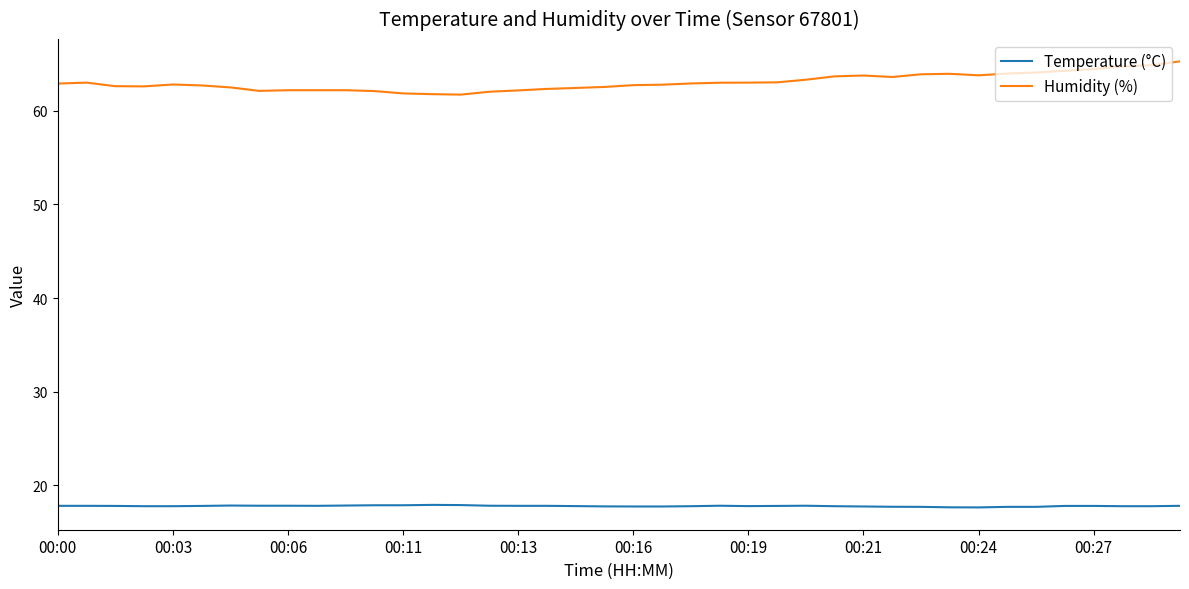

What is the difference between the second highest and second lowest values in the Temperature (°C) series?

0.2